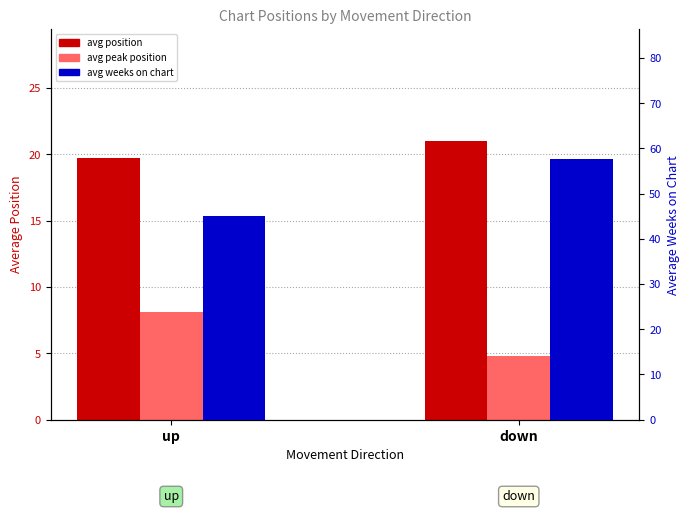

Which series changed the most between up and down?

avg weeks on chart